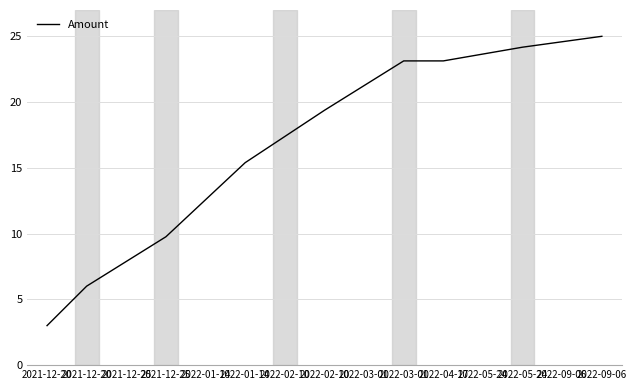

What is the maximum value shown in the chart?

25.0